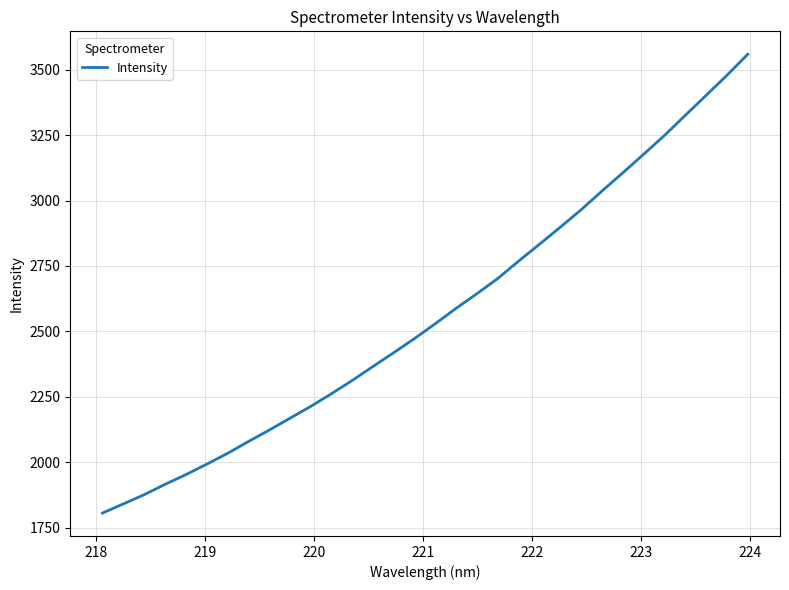

Is this an area chart (filled region under the line)?

No